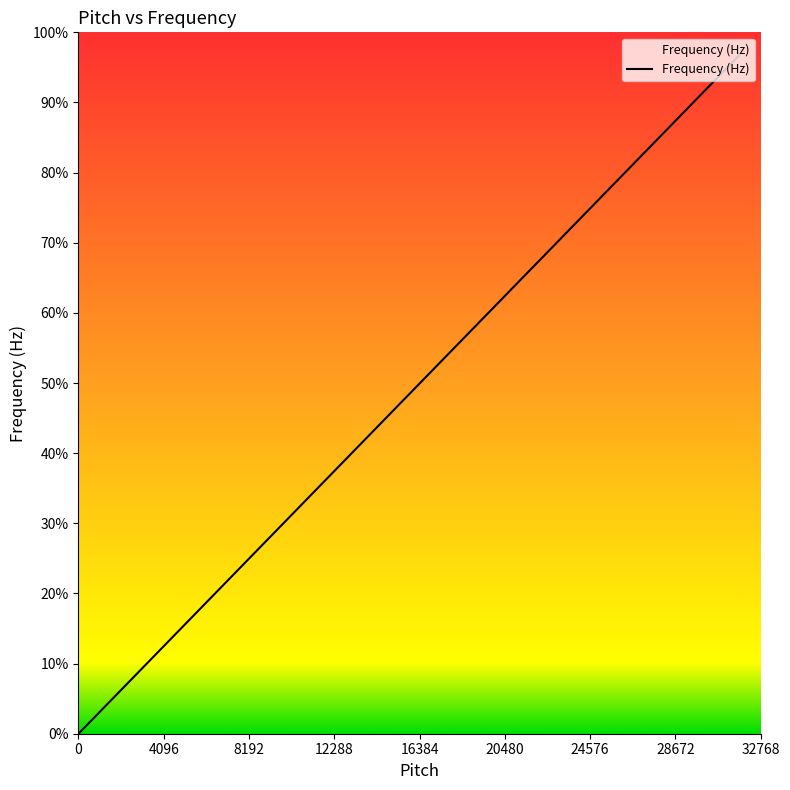

Does the chart have visible grid lines?

No